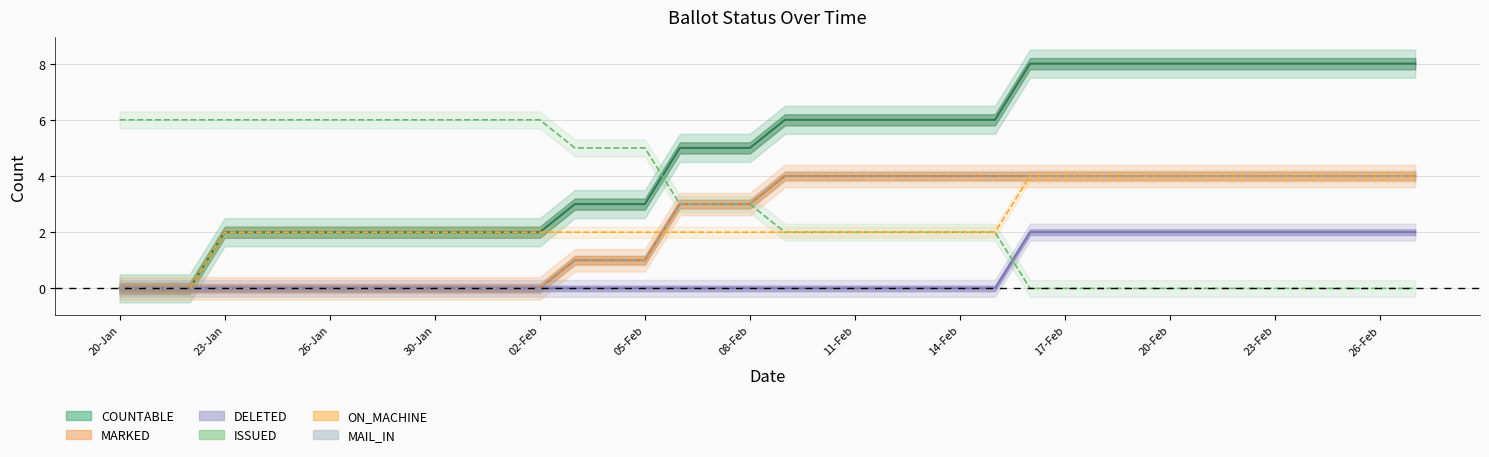

True or false: ISSUED has more than 0 points higher than both neighbors.

False